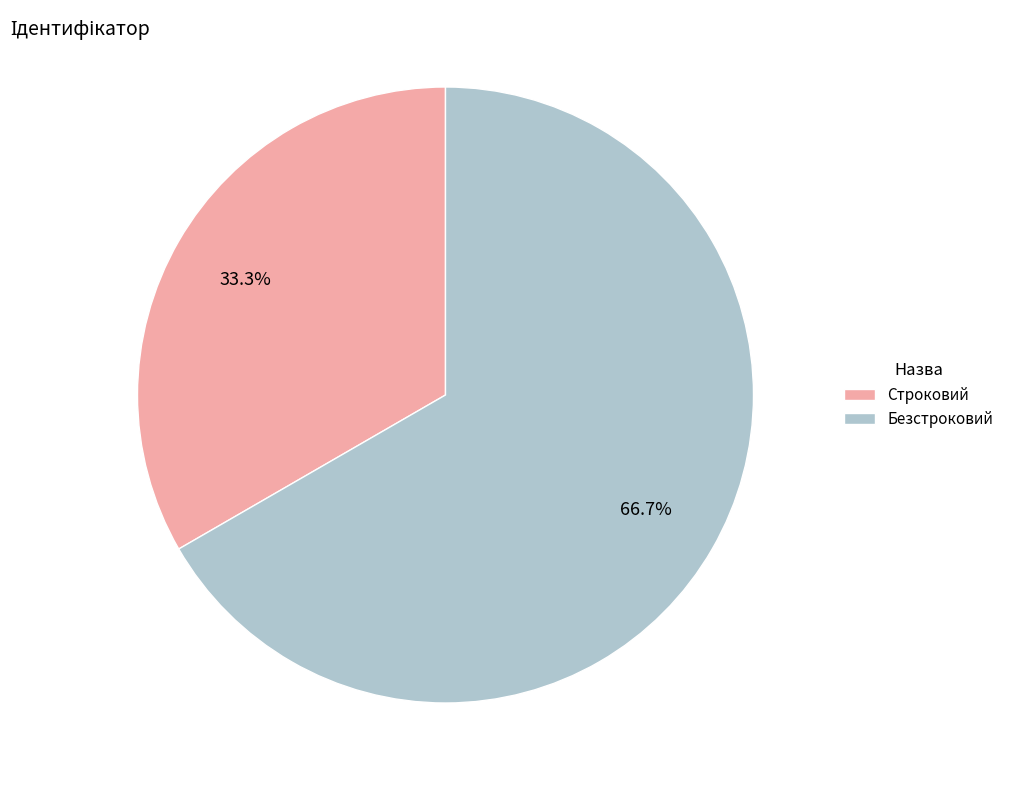

To the nearest percent, what is the combined percentage of Строковий and Безстроковий?

100%